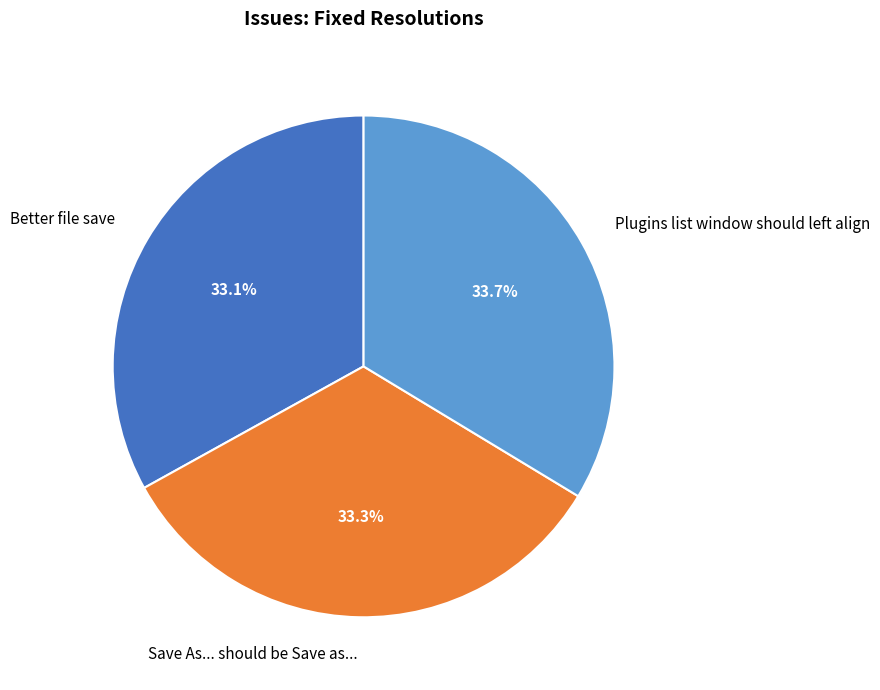

How many slices are in this pie chart?

3